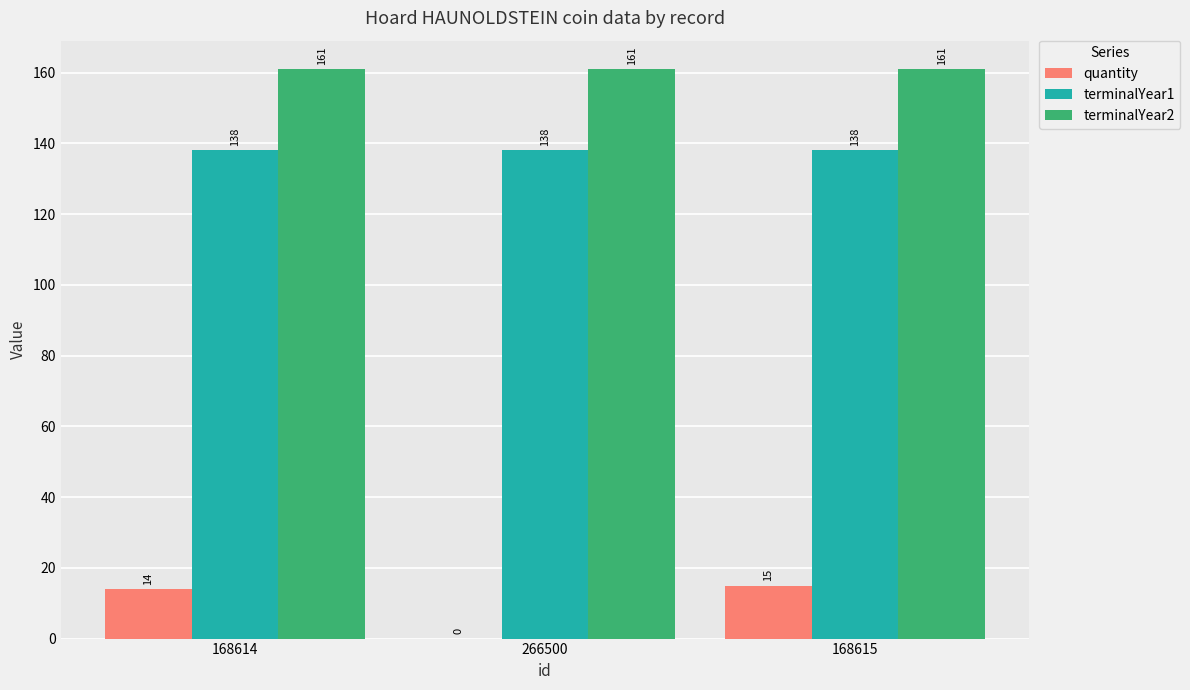

The value of terminalYear2 at 266500 is 104. True or false?

False